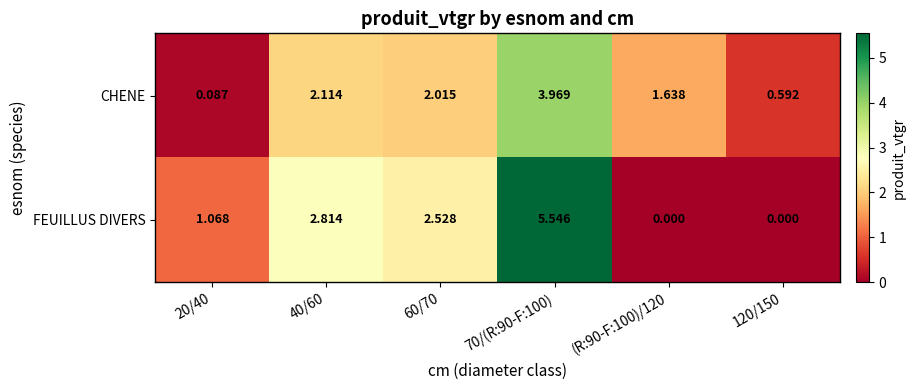

How many series are shown in this chart?

2